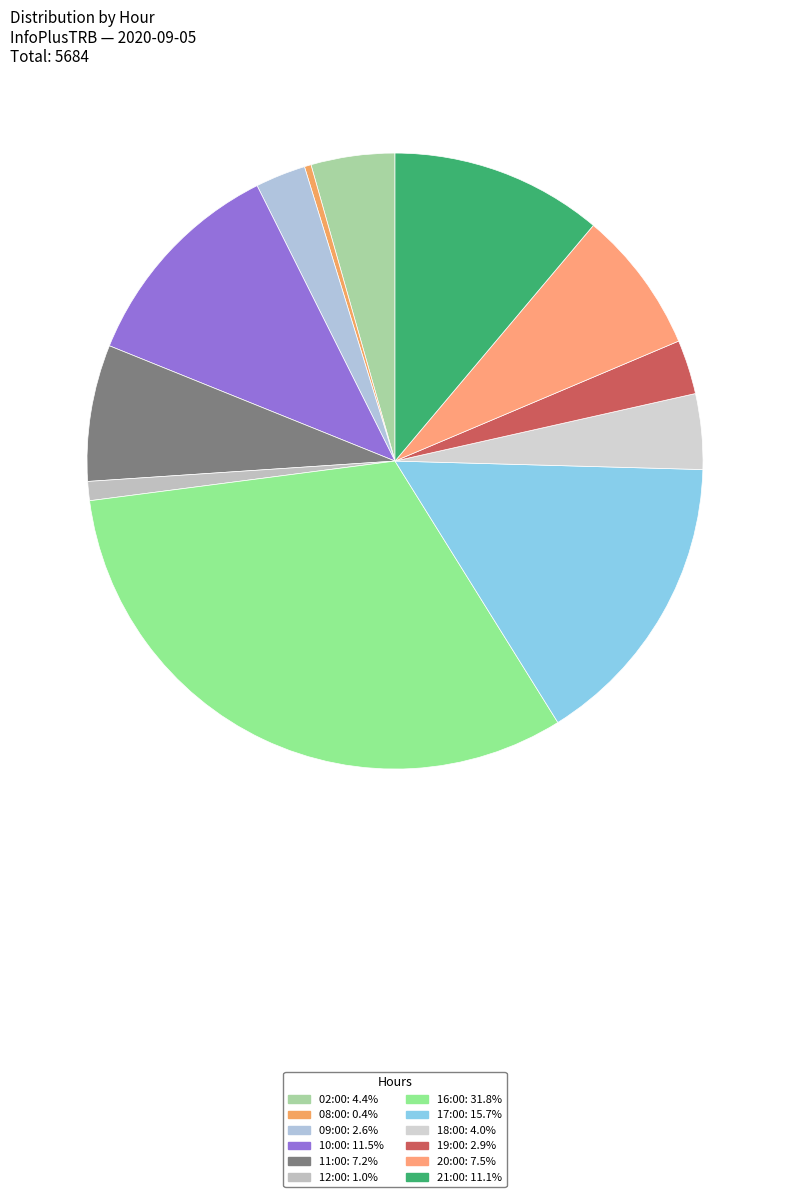

Is there any slice that represents more than half of the pie?

No